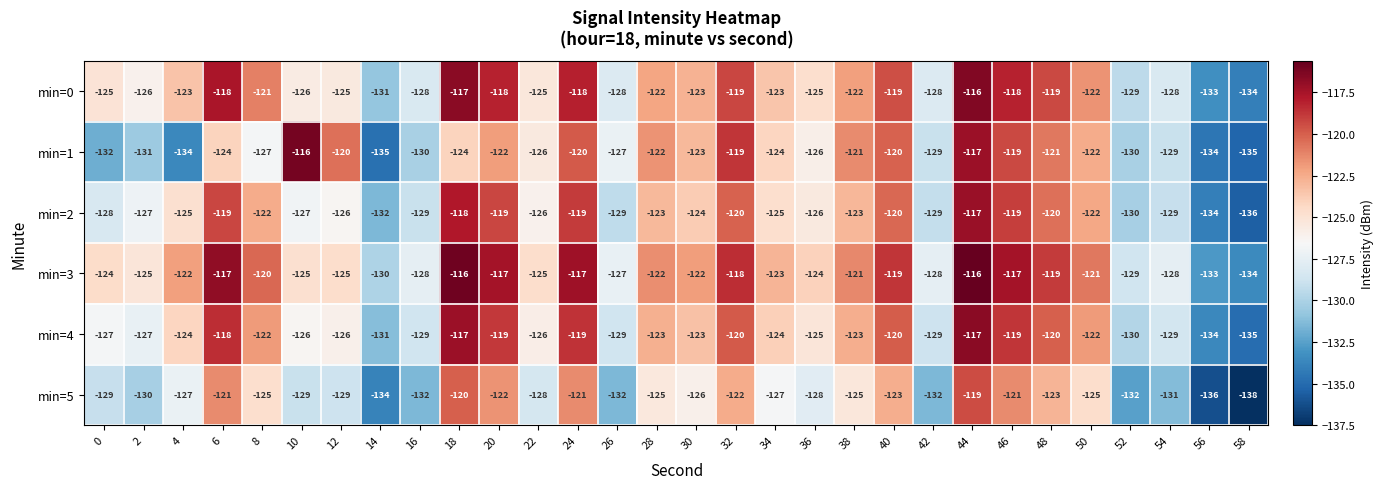

What is the sum of all min=5 values?

-3812